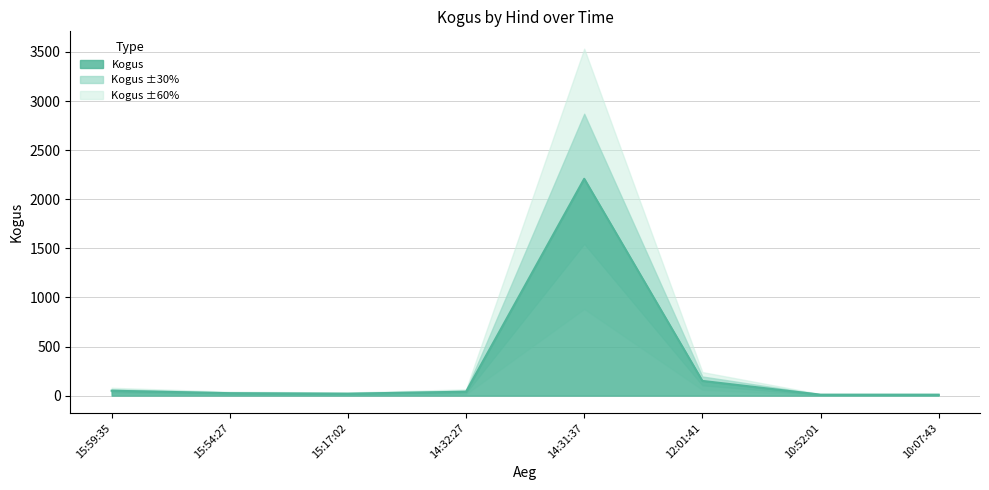

At which category does the chart reach its peak across all series?

14:31:37